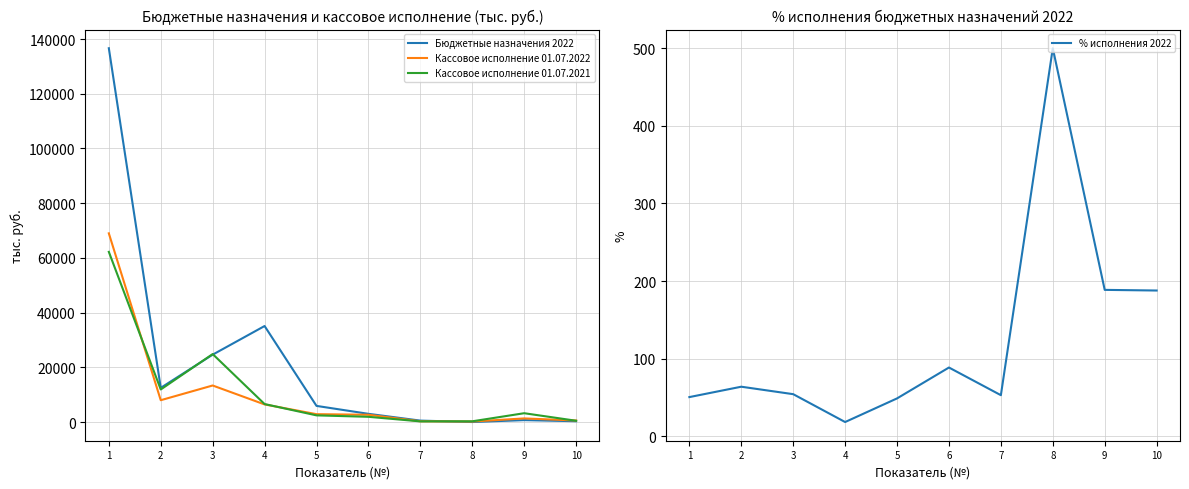

The value of Бюджетные назначения 2022 at 4 is 56453.7. True or false?

False